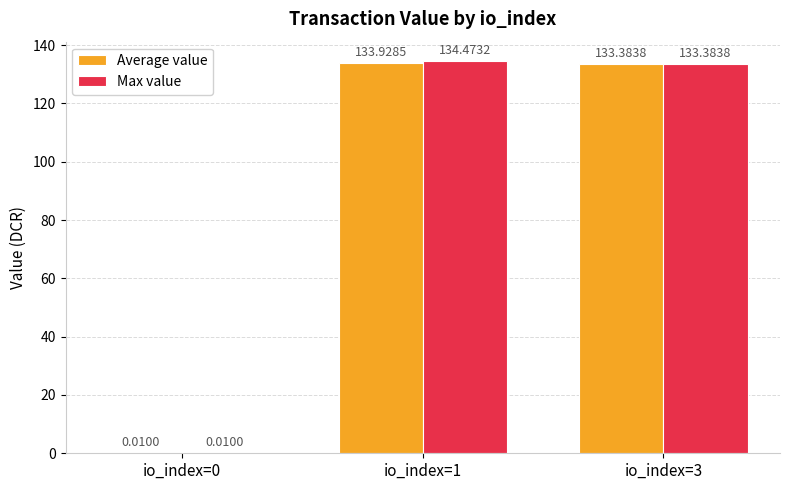

Which series changed the most between io_index=0 and io_index=1?

Max value